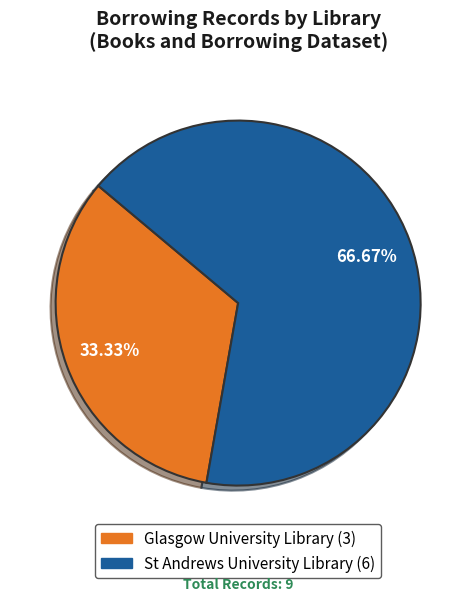

Rank the categories by value from lowest to highest.

Glasgow University Library, St Andrews University Library